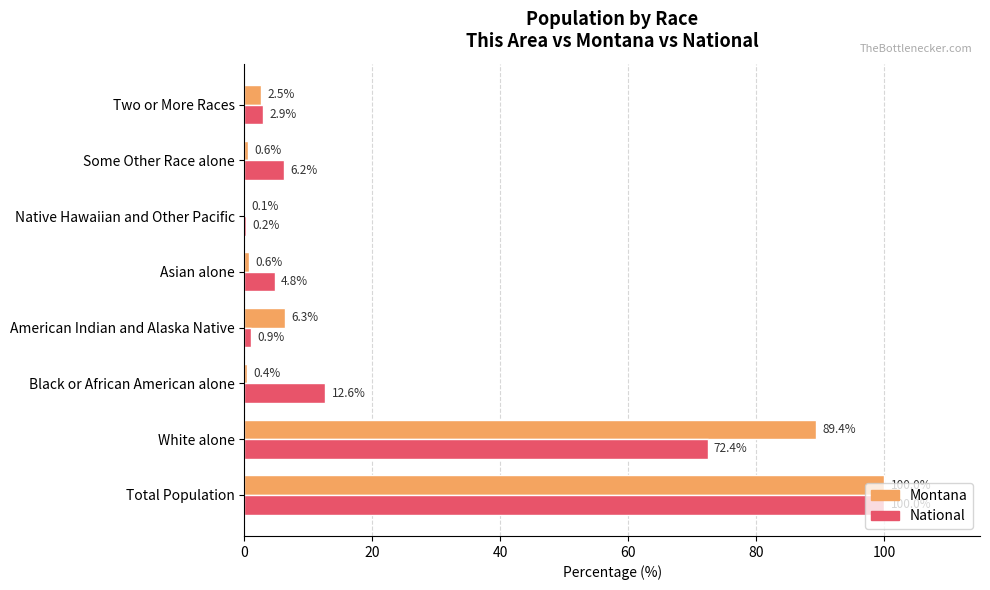

What is the total value across all series at Some Other Race alone?

6.8